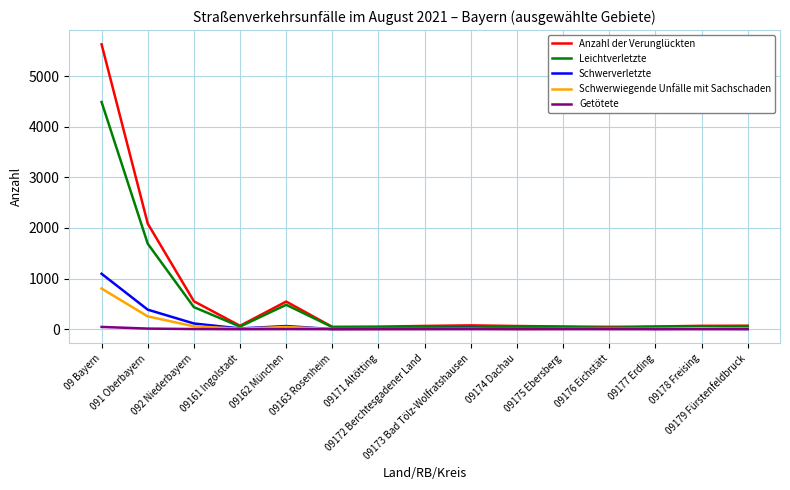

Which series has the widest spread of values?

Anzahl der Verunglückten